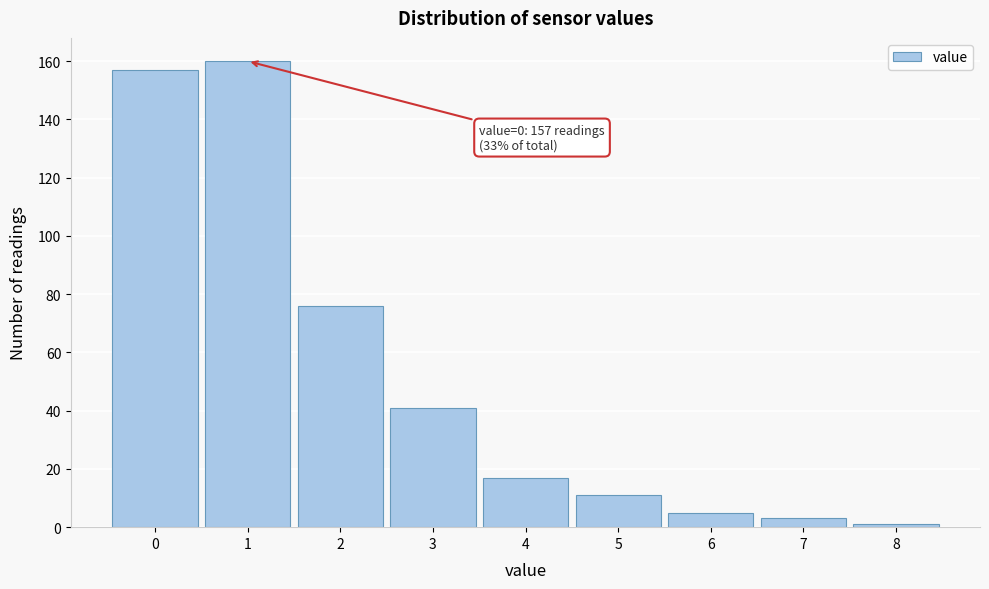

Which range on the x-axis has the tallest bar?

0.5 to 1.5